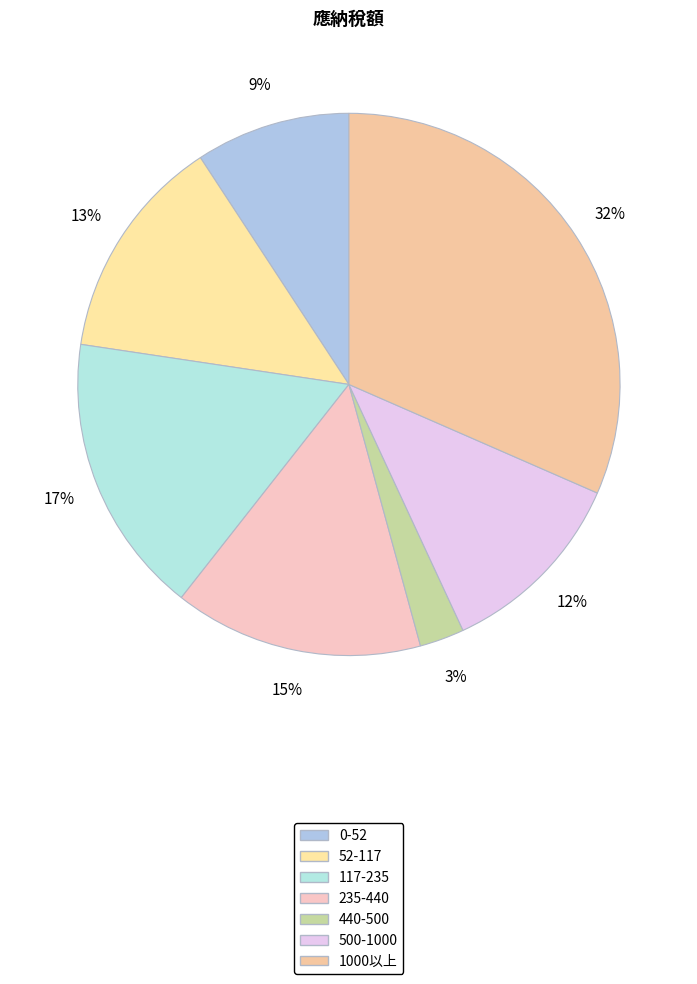

To the nearest percent, what is the difference between the 0-52 and 117-235 slice percentages?

8%